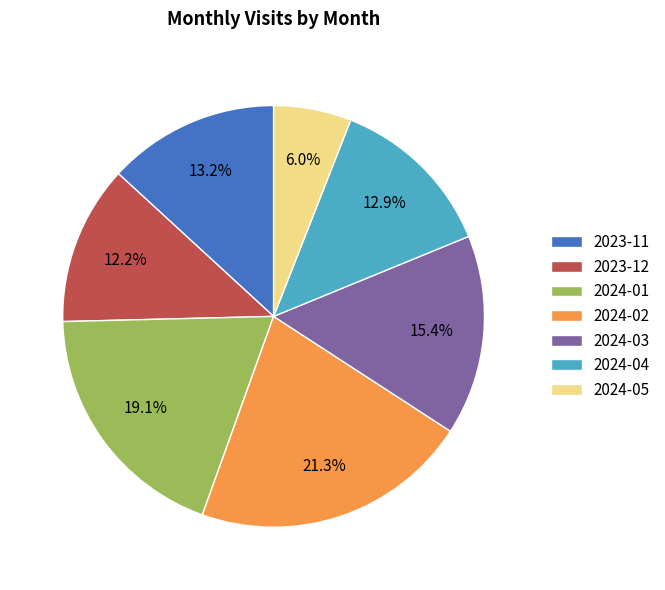

Is it true that 2024-01 is 19% of the pie?

True